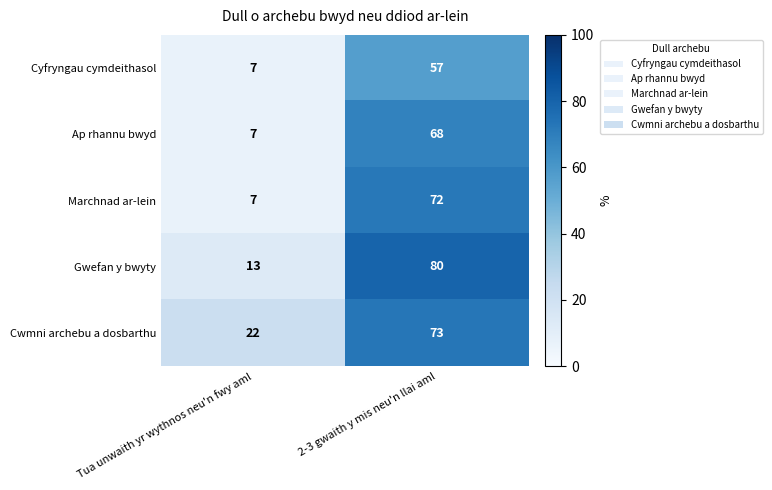

What is the difference between the highest and lowest values at 2-3 gwaith y mis neu'n llai aml?

23